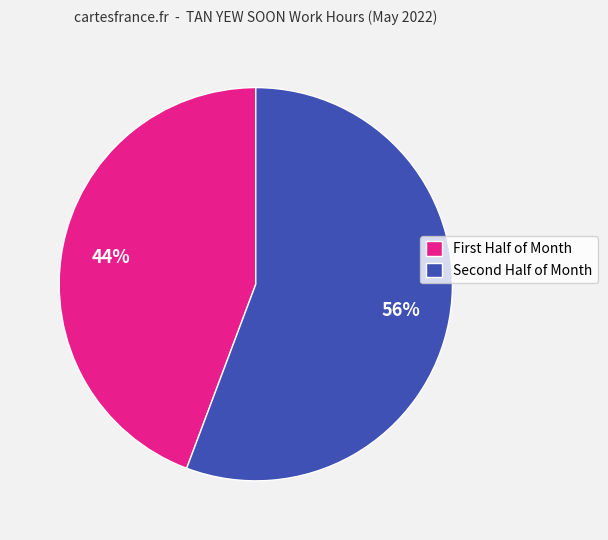

Which slice is the largest?

Second Half of Month